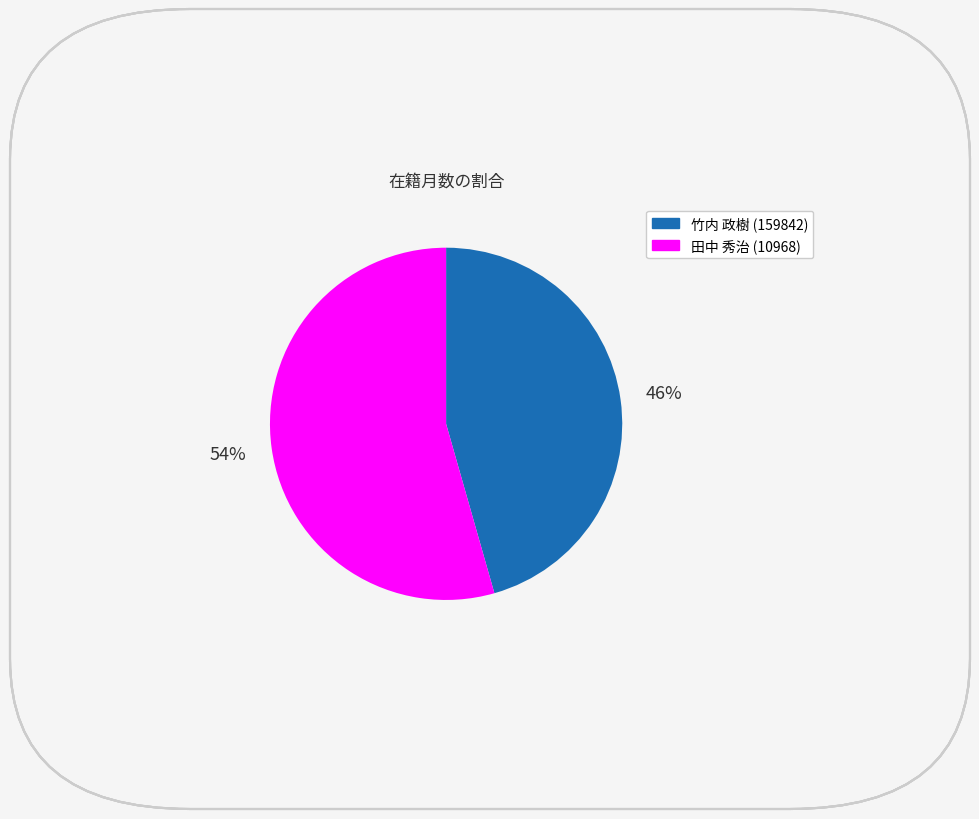

What is the smallest slice in the pie chart?

竹内 政樹 (159842)